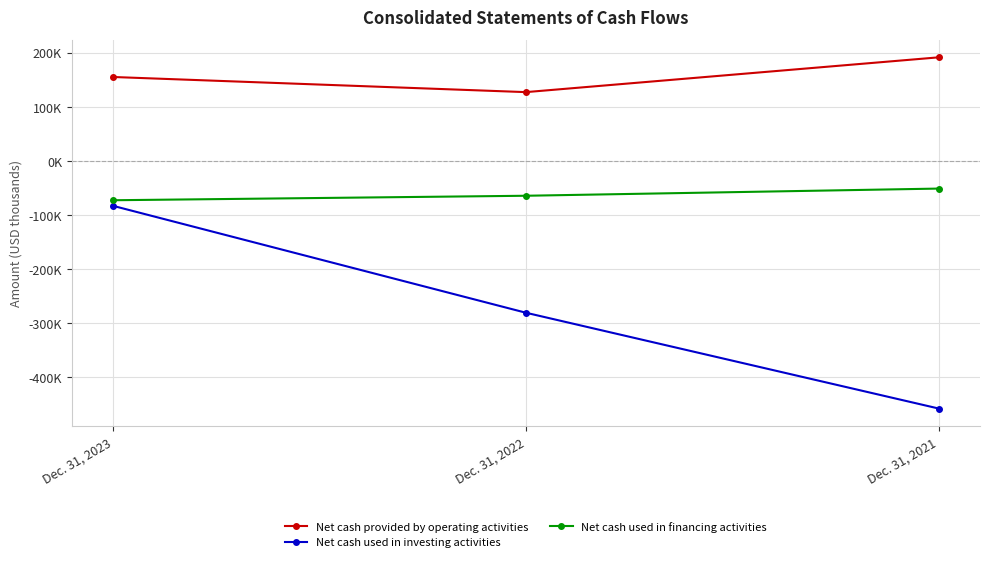

What is the maximum value for Net cash provided by operating activities?

191105